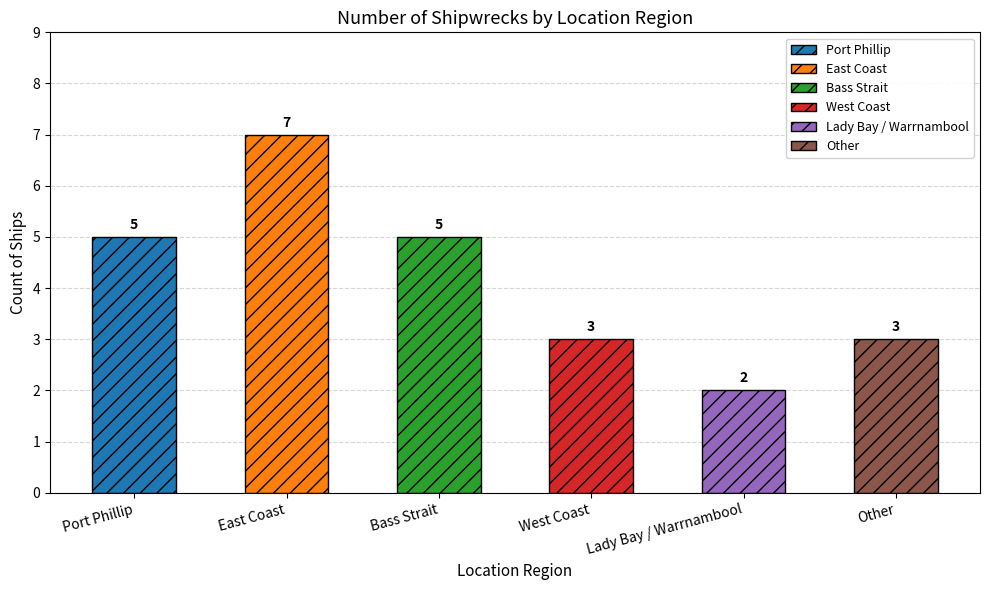

Where does the data first go above 5?

East Coast